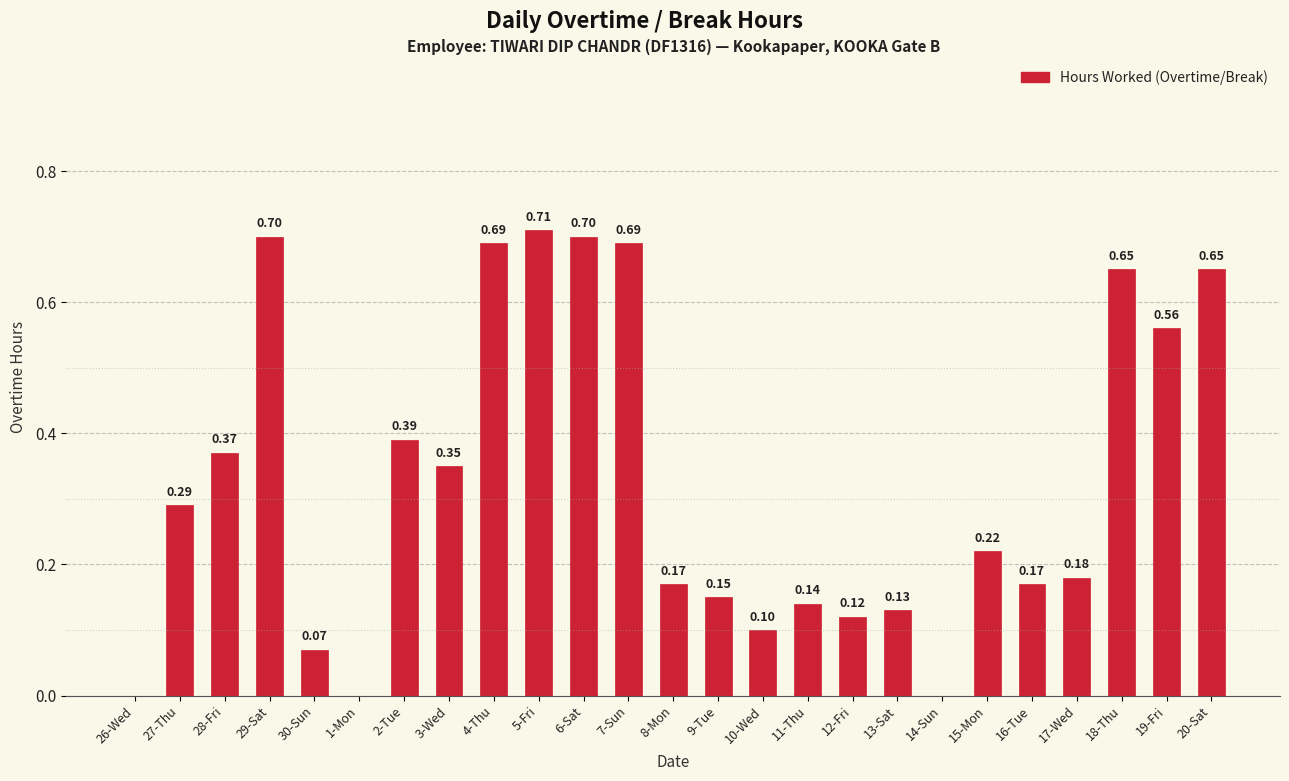

What is the sum of all values?

8.2